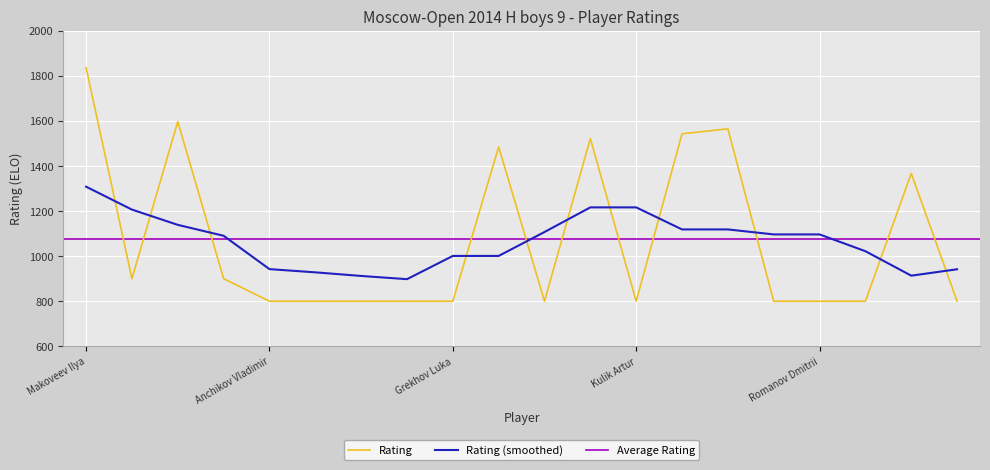

Approximately how many times larger is the value at Karlov Egor compared to Makoveev Ilya?

0.8